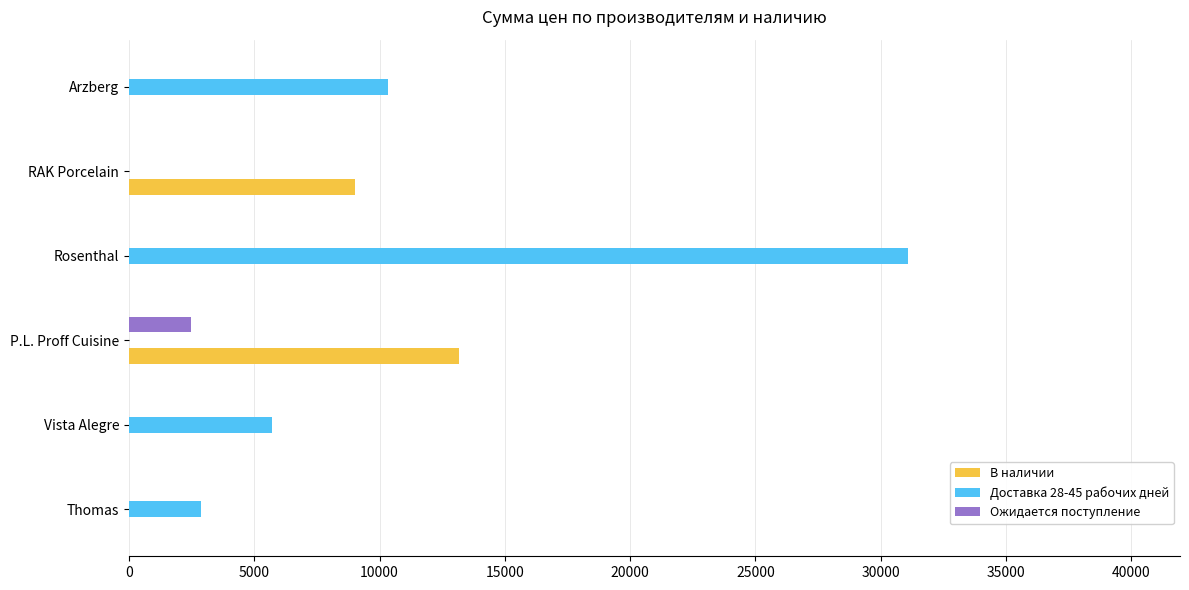

What is the sum of all Ожидается поступление values?

2461.0